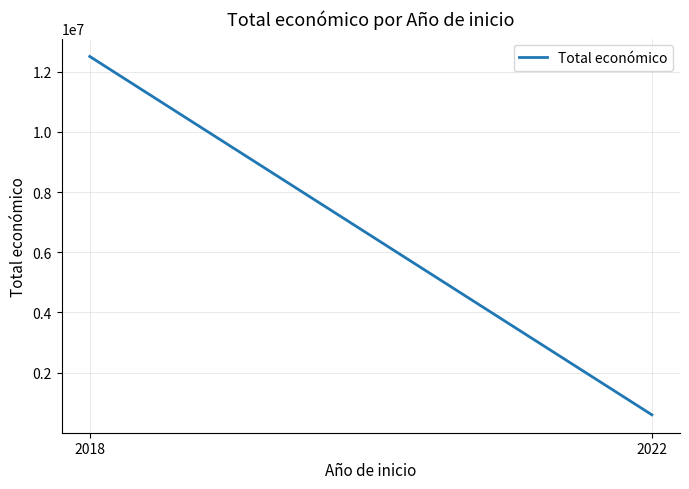

How many values are between 599022 and 12508456?

2